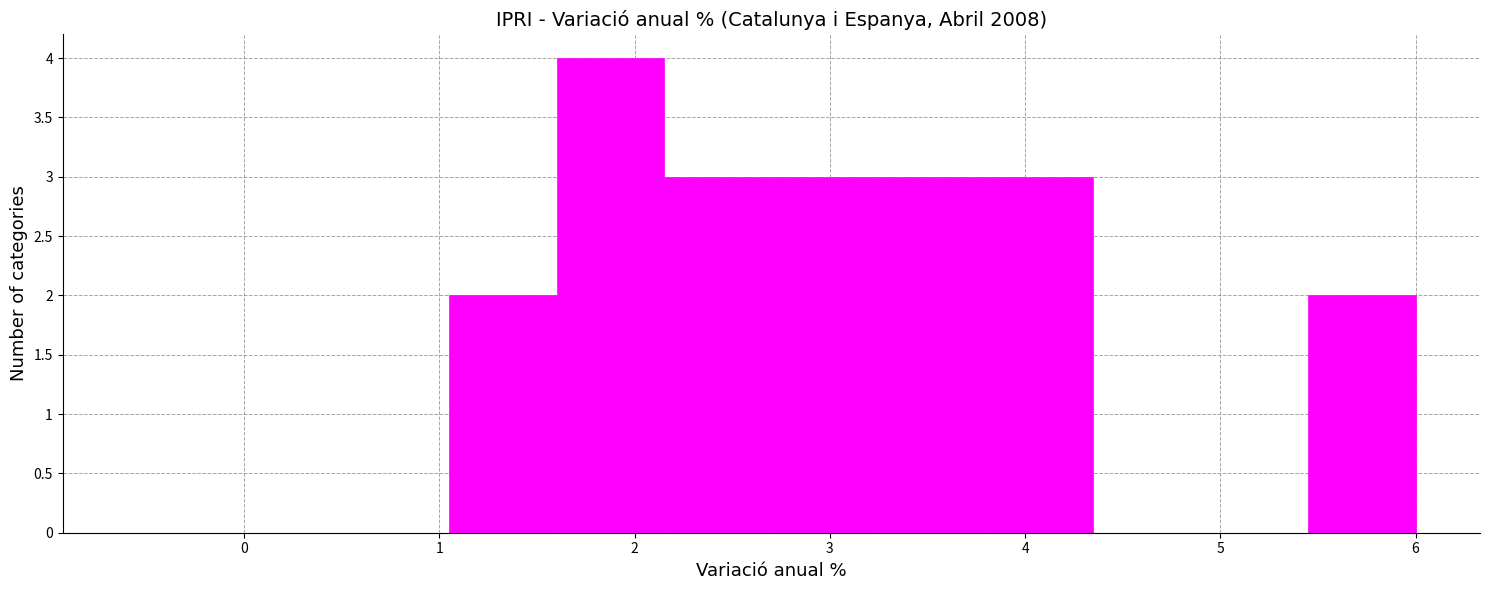

Over which range of the x-axis is the bar tallest?

1.60 to 2.15